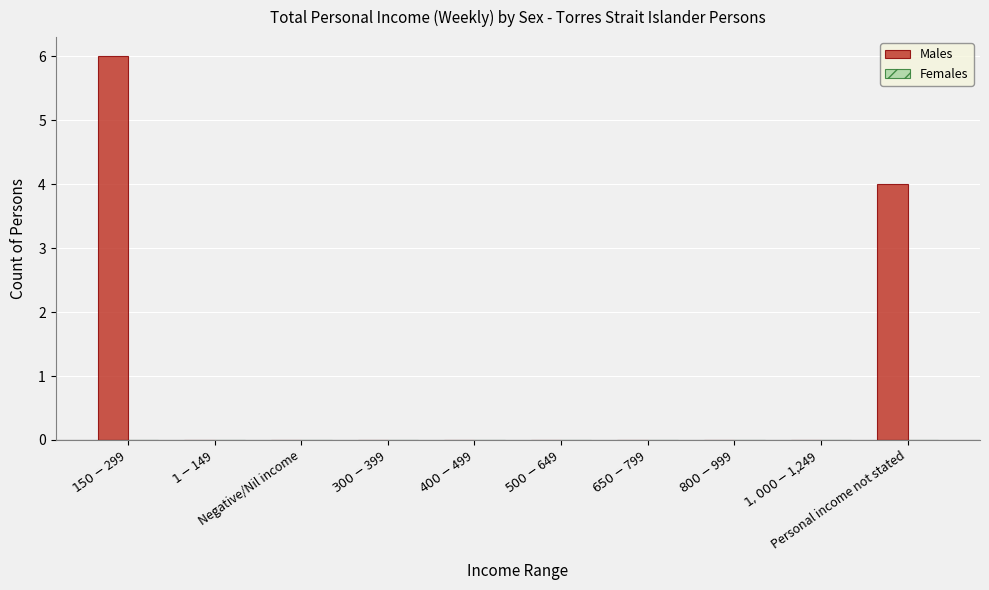

What is the maximum value shown in the chart?

6